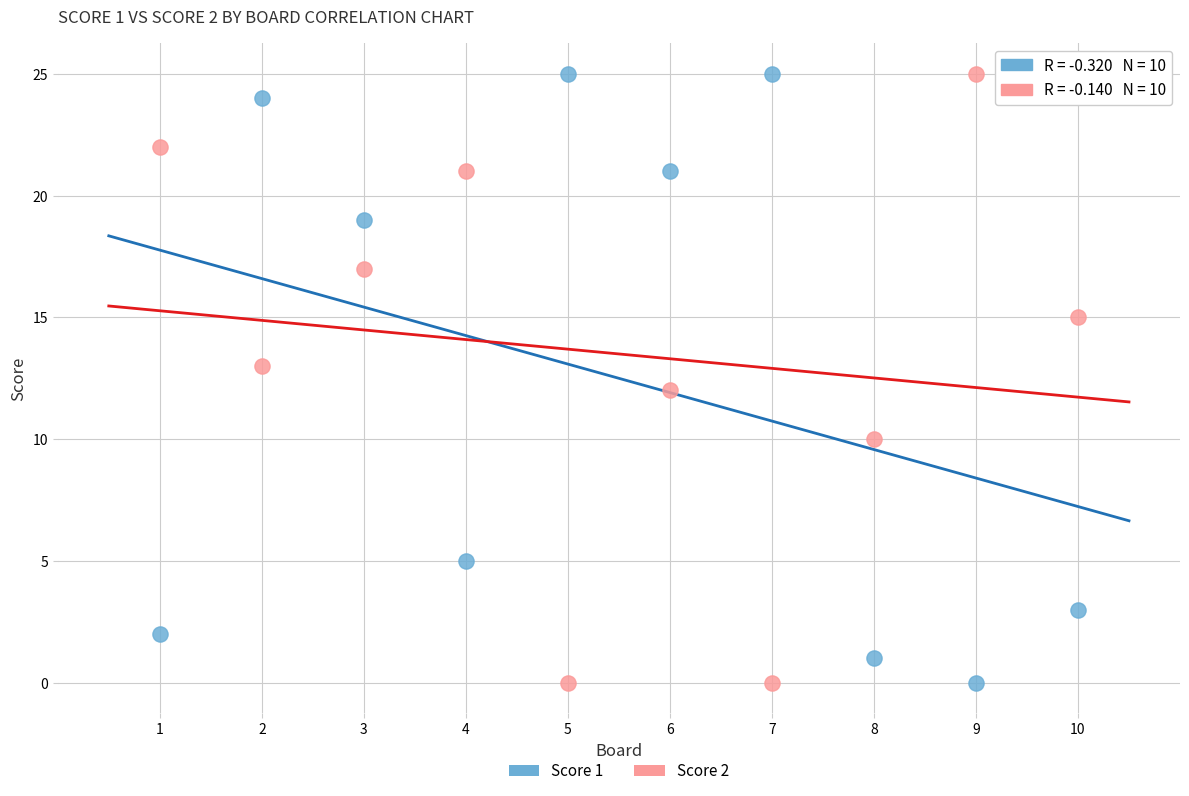

What are all the series names shown in the legend?

Score 1, Score 2